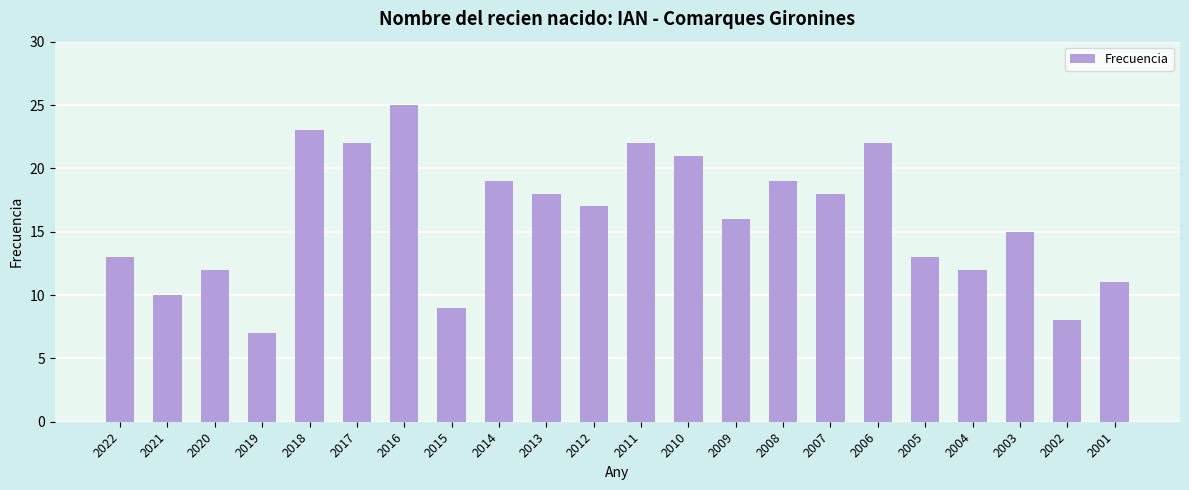

What is the greatest value displayed?

25